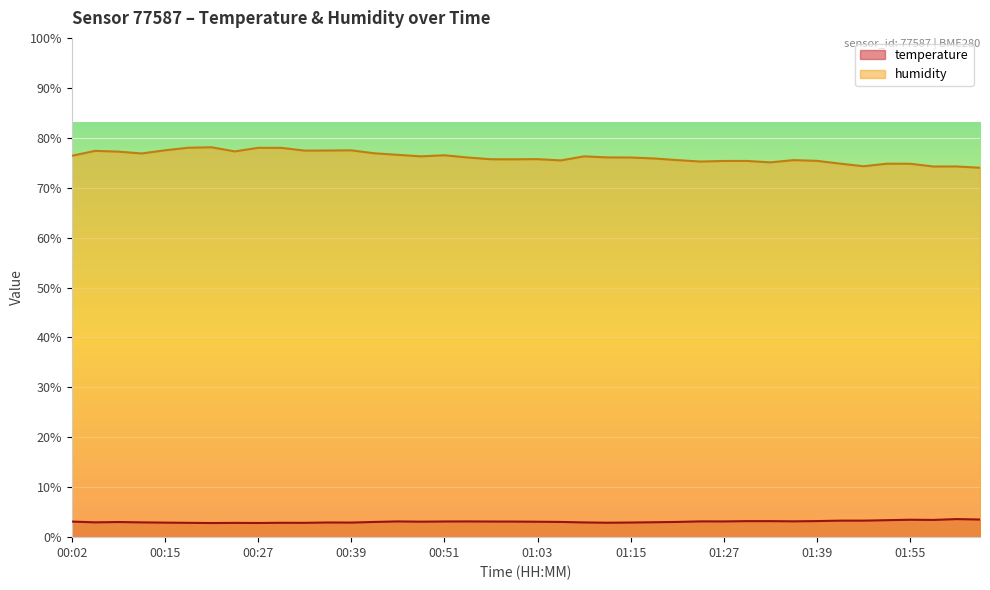

Between 00:33 and 01:06, which series saw the biggest shift?

humidity